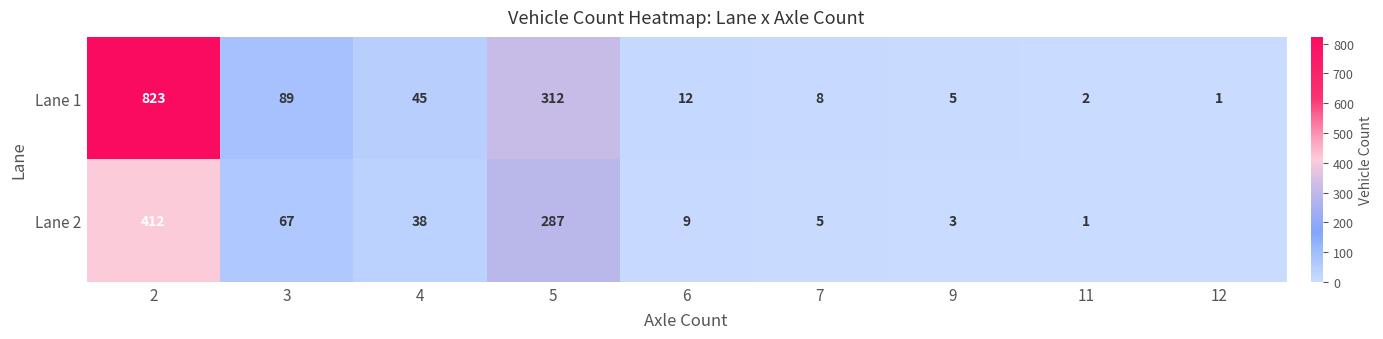

What is the average value of the Lane 1 series?

144